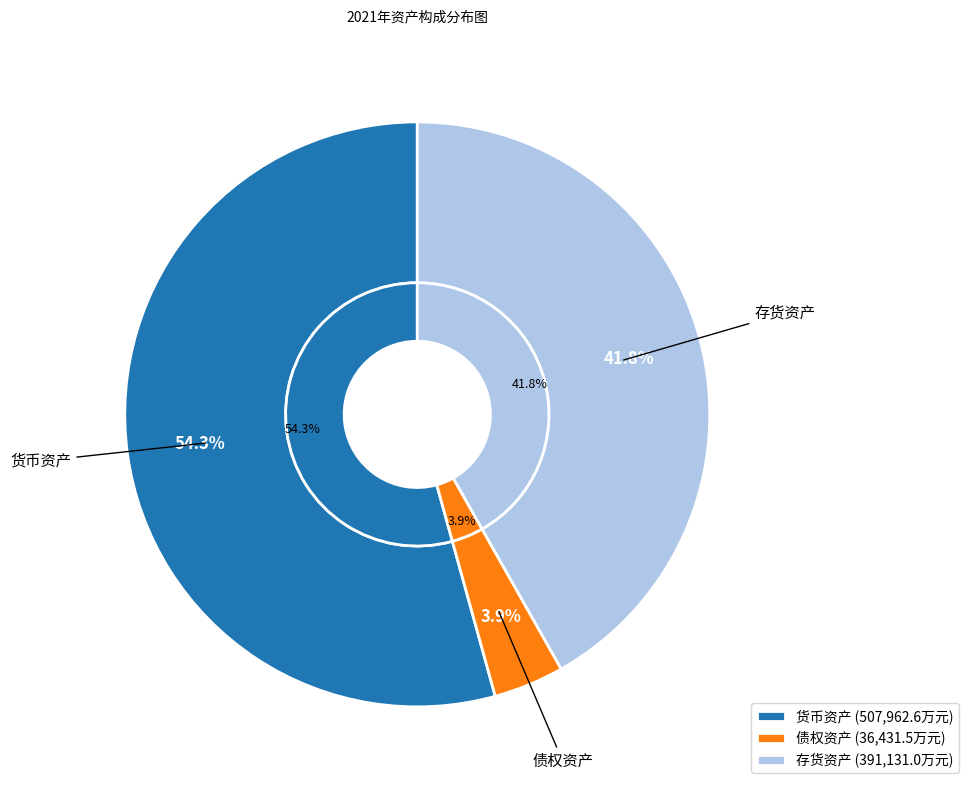

To the nearest percent, what percentage of the pie is 债权资产?

4%